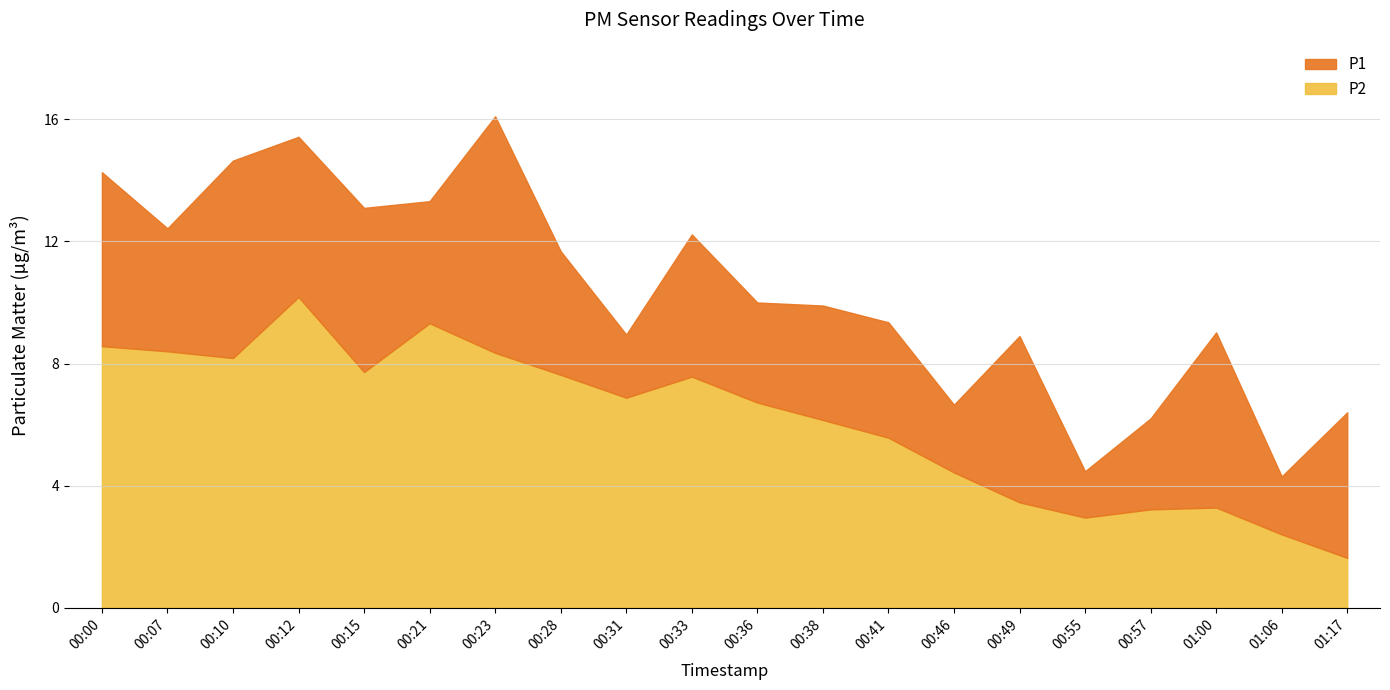

Rank the series by their maximum value, from highest to lowest.

P1, P2